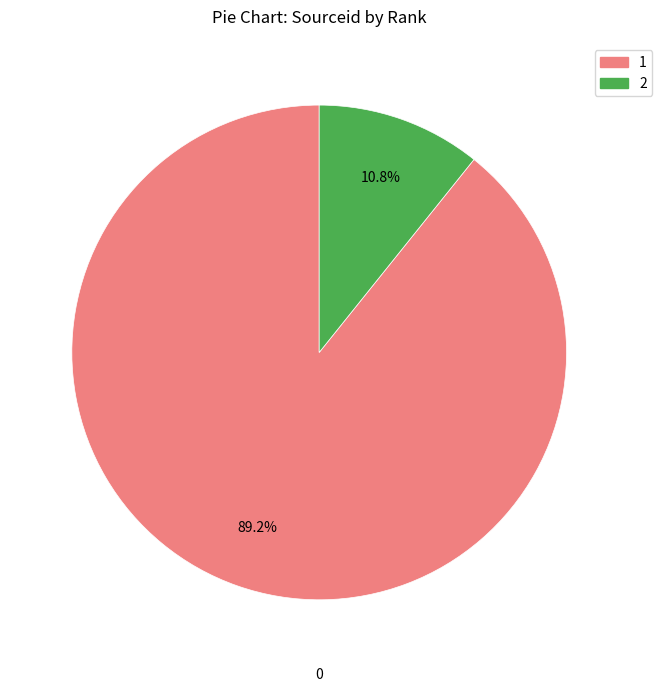

Which has a higher value, 2 or 1?

1